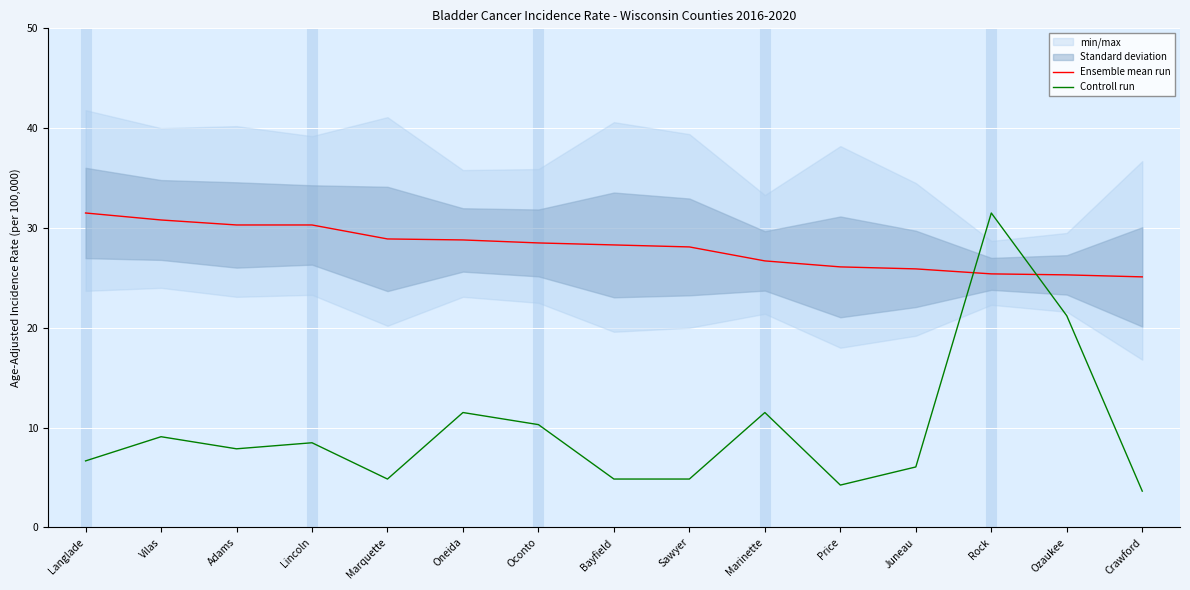

How many lines are shown in the chart?

2